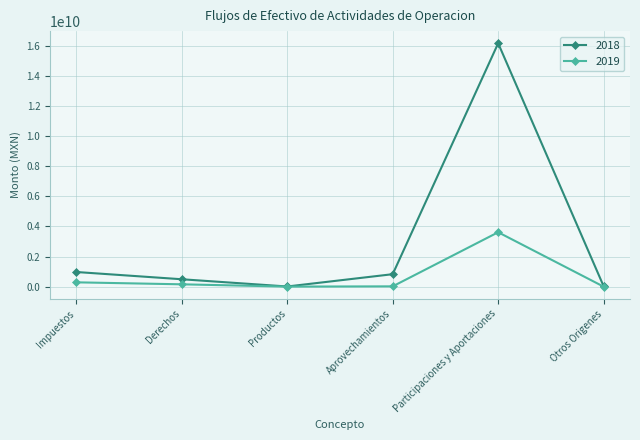

What is the sum of all 2019 values?

4091185832